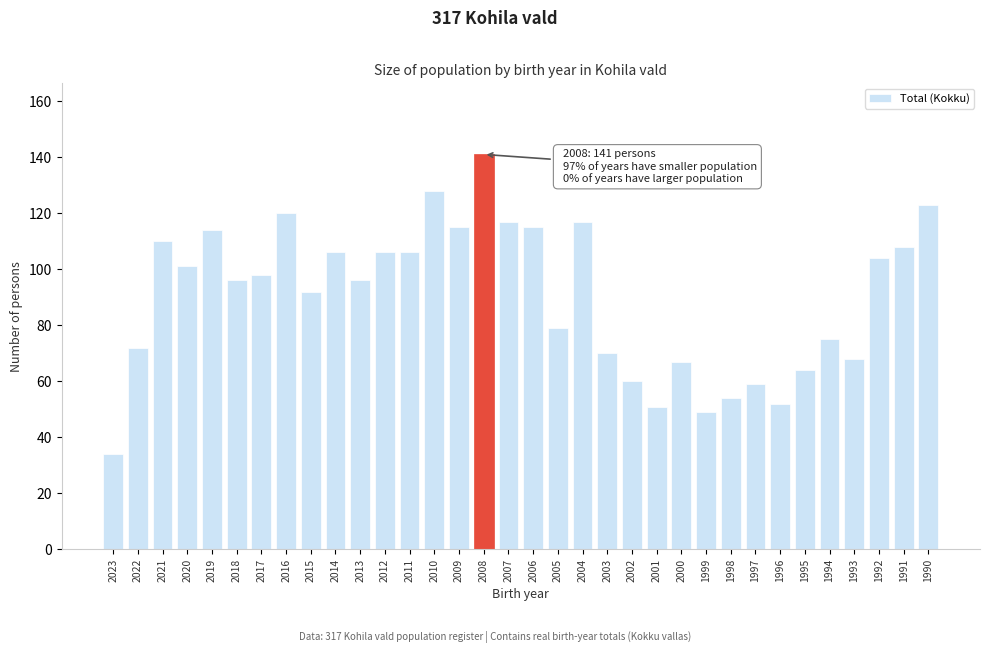

What is the maximum value shown in the chart?

141